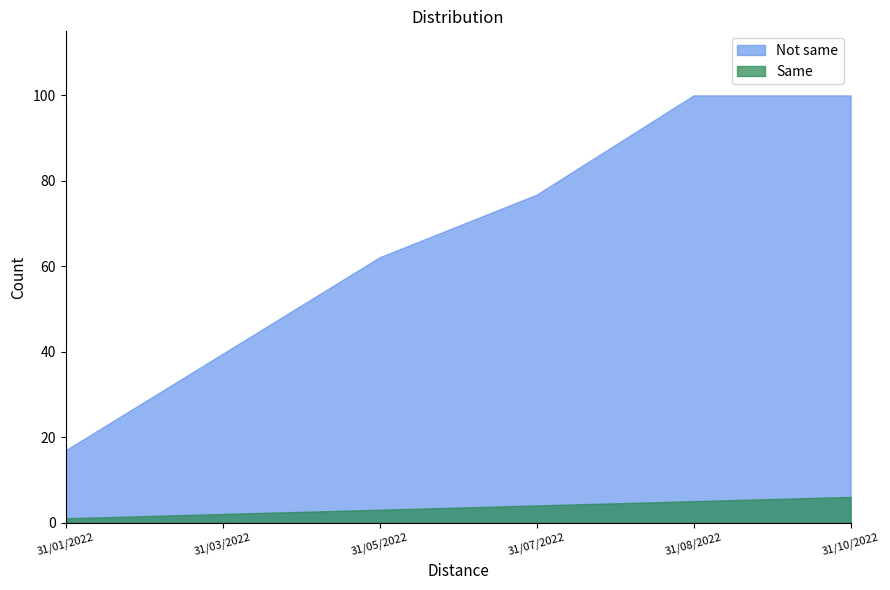

What is the label of the 2nd point from the left?

31/03/2022